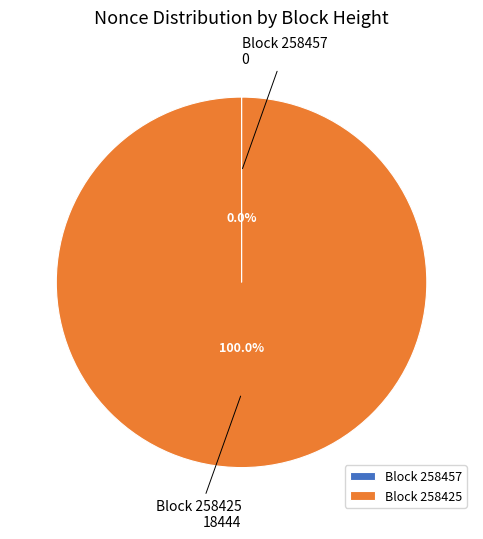

Which slice is the largest?

Block 258425